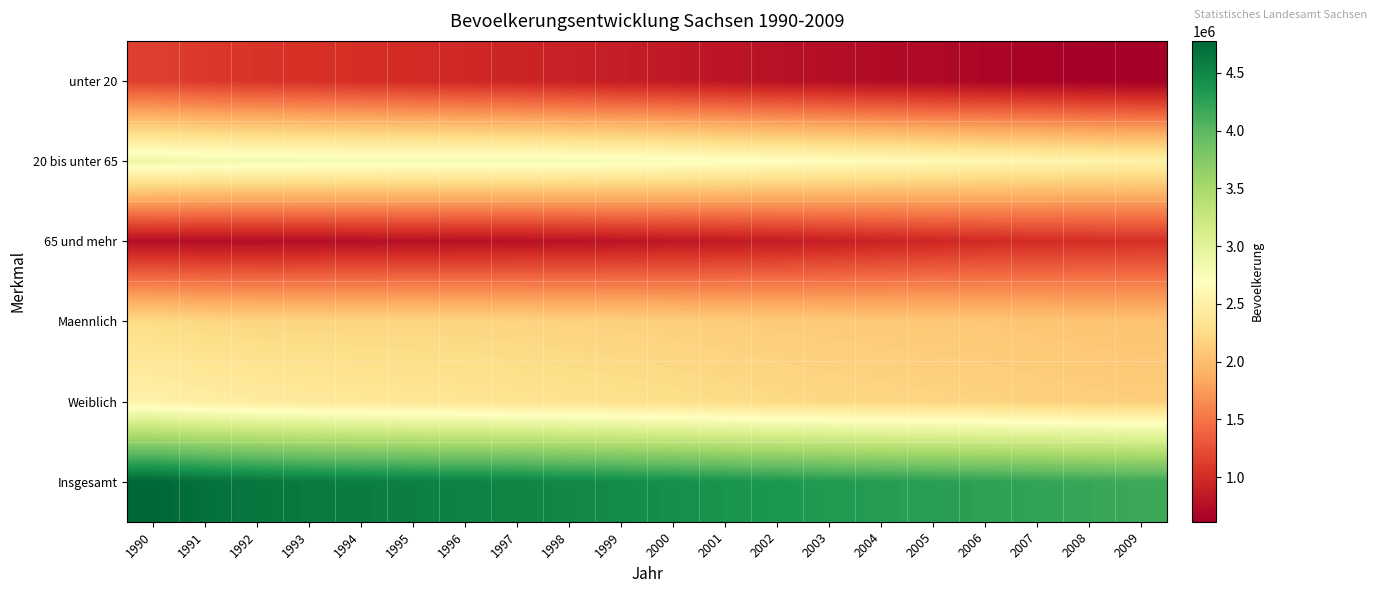

Which series has the largest total across all categories?

Insgesamt